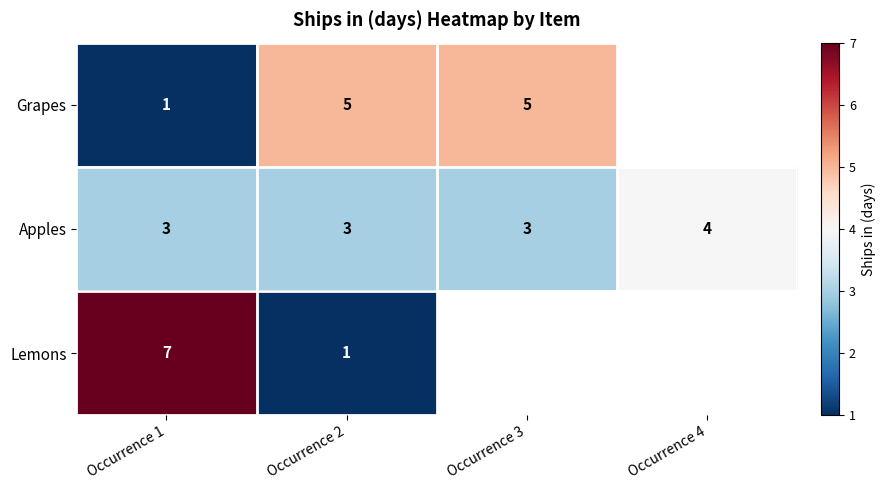

Read the Apples value at Occurrence 3.

3